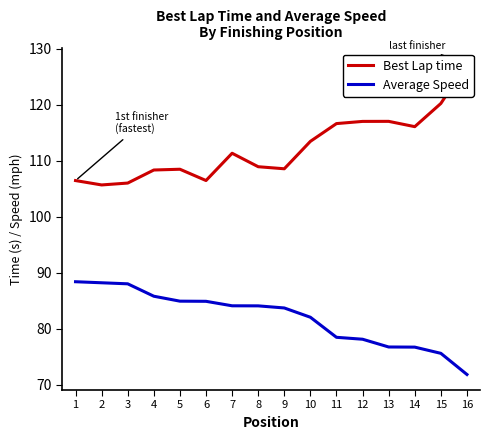

True or false: Best Lap time has more than 2 points higher than both neighbors.

True